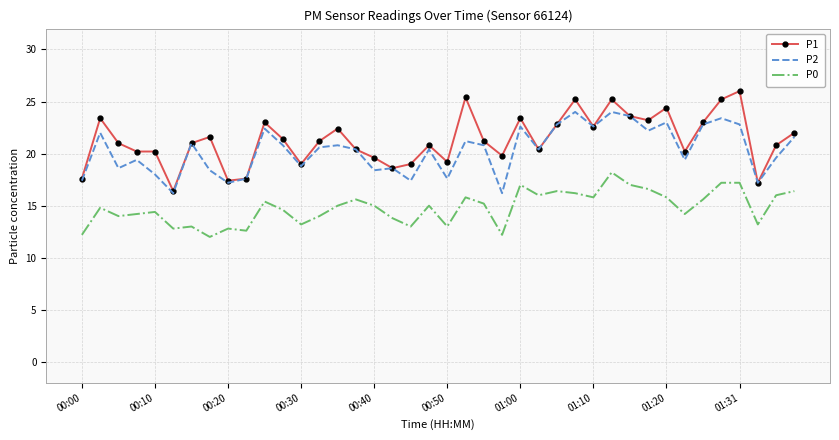

True or false: P0 and P1 cross at least once.

False